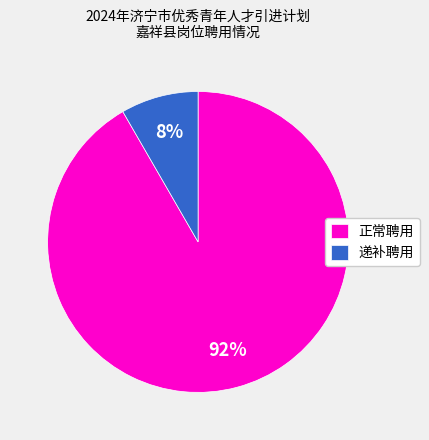

True or false: 正常聘用 accounts for 92% of the total.

True